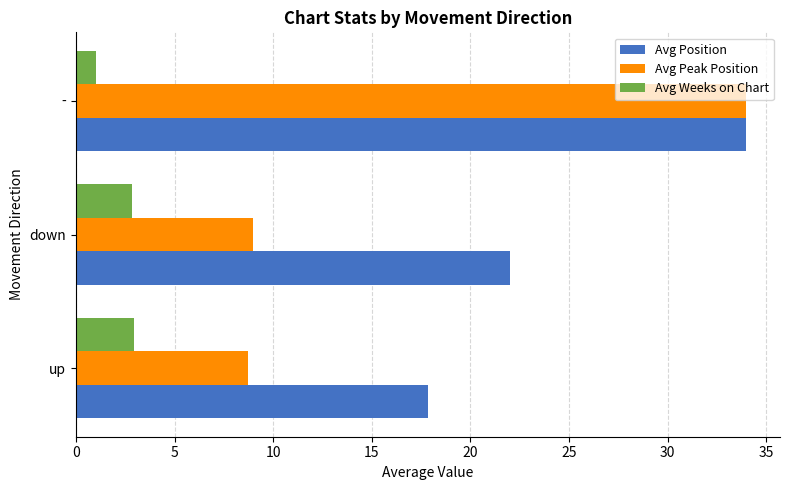

What is the difference between the highest and lowest values at up?

14.9